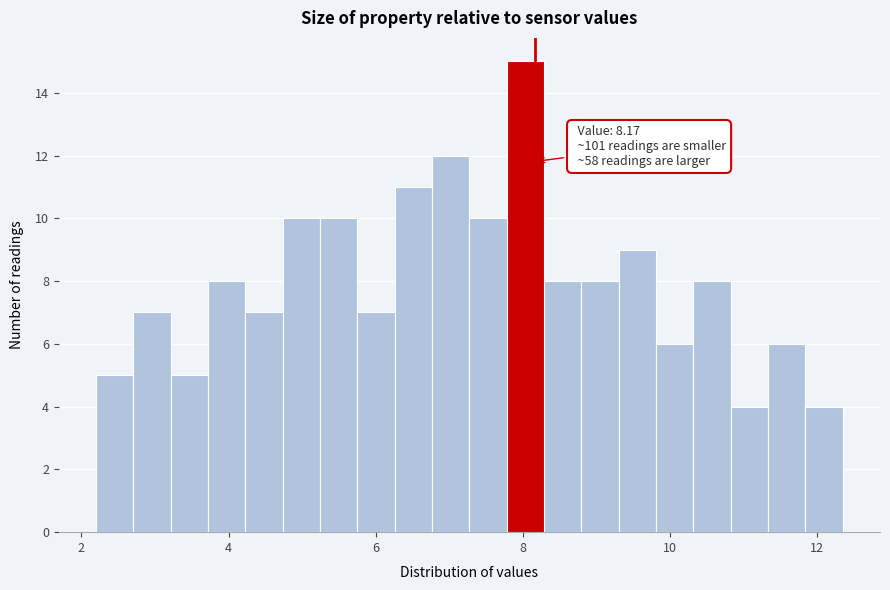

Read against the x-axis, roughly where is the centre of the tallest bar?

8.0